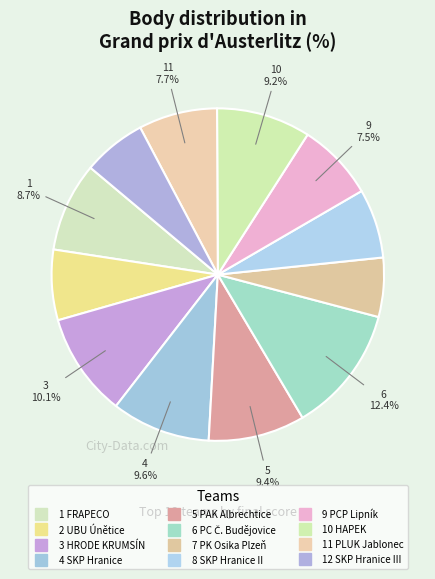

Rank the categories by value from highest to lowest.

6, 3, 4, 5, 10, 1, 11, 9, 2, 8, 12, 7